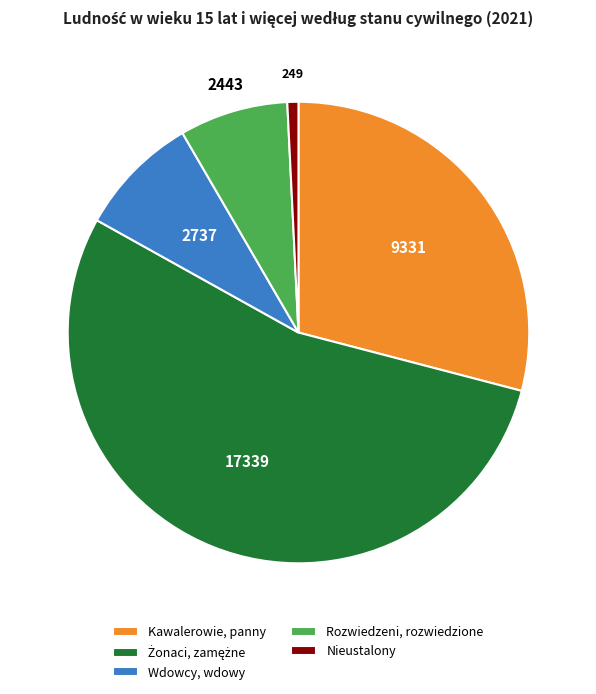

True or false: Rozwiedzeni, rozwiedzione accounts for 1% of the total.

False